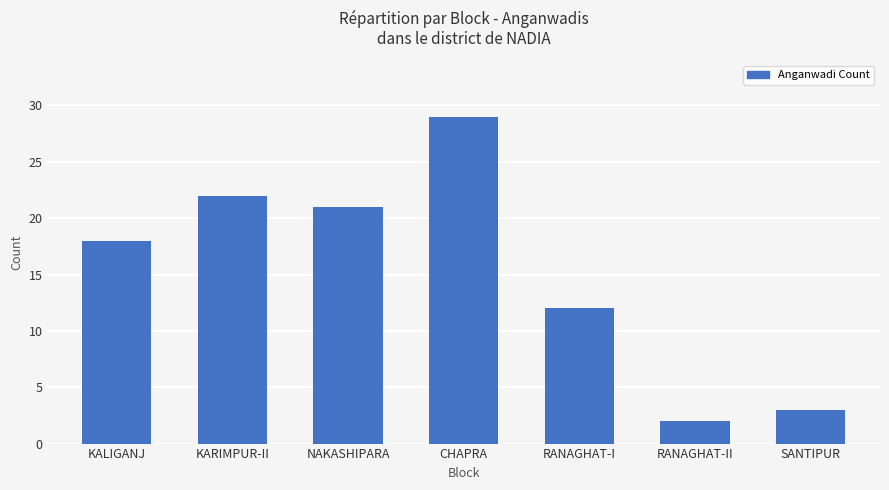

What is the minimum value shown in the chart?

2